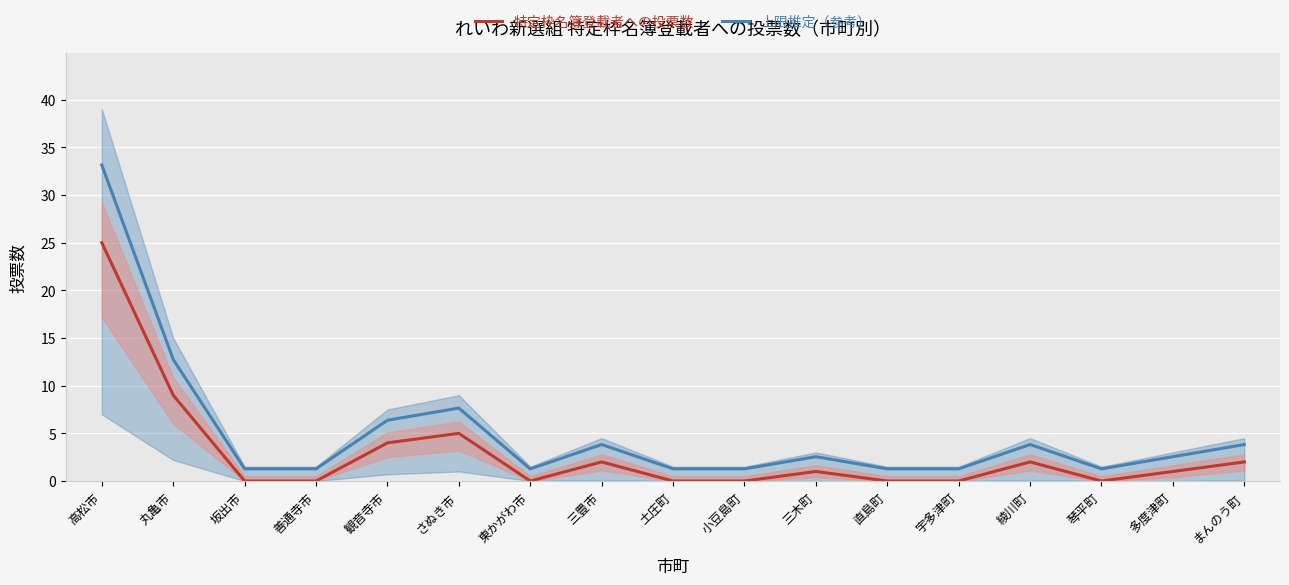

Read the 上限推定（参考） value at 三豊市.

3.8